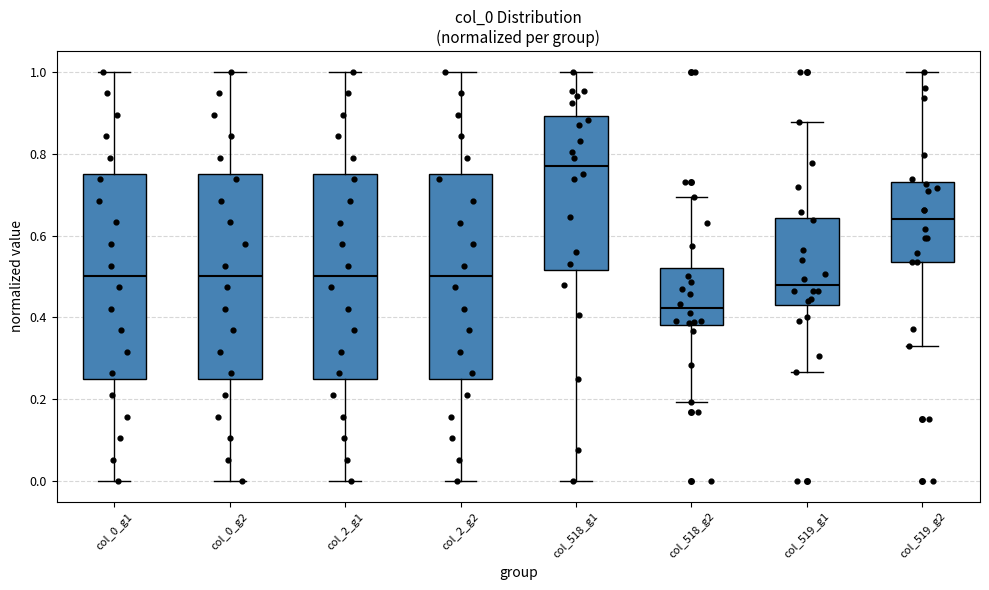

Reading left to right, transcribe this box plot: for each box, give where its median line is, the range the box spans, and where its two whiskers end, as read against the y-axis. The values are not printed on the chart, so give them approximately, as read against the axis.

col_0_g1: median 0.50, box 0.24 to 0.76, whiskers 0.00 to 1.00
col_0_g2: median 0.50, box 0.26 to 0.76, whiskers 0.00 to 1.00
col_2_g1: median 0.50, box 0.26 to 0.76, whiskers 0.00 to 1.00
col_2_g2: median 0.50, box 0.26 to 0.76, whiskers 0.00 to 1.00
col_518_g1: median 0.76, box 0.52 to 0.90, whiskers 0.00 to 1.00
col_518_g2: median 0.42, box 0.38 to 0.52, whiskers 0.20 to 0.70
col_519_g1: median 0.48, box 0.44 to 0.64, whiskers 0.26 to 0.88
col_519_g2: median 0.64, box 0.54 to 0.72, whiskers 0.34 to 1.00